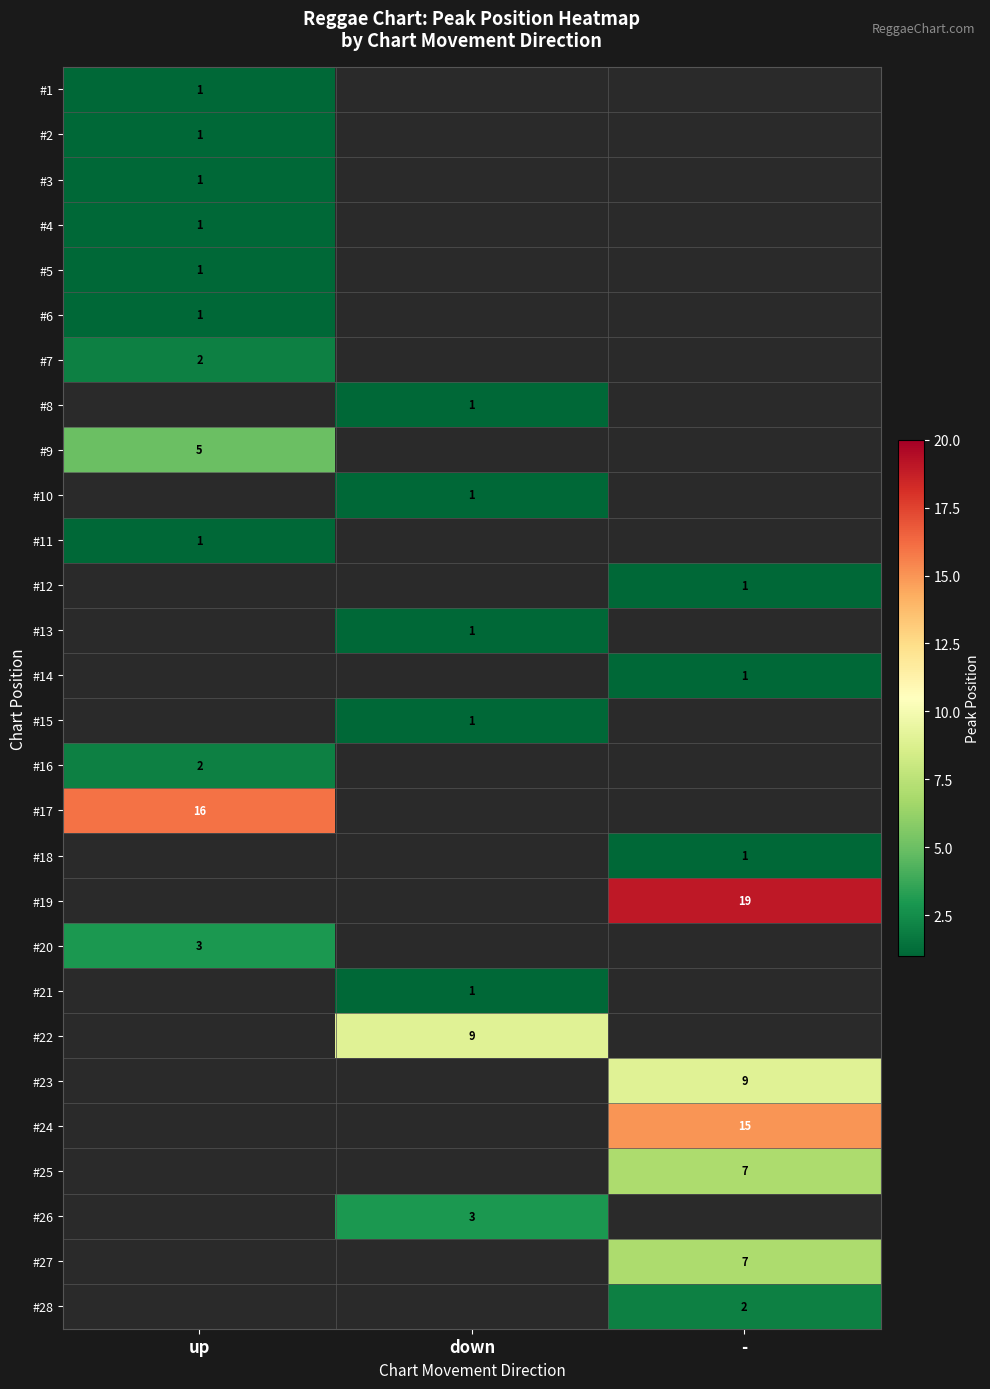

What is the spread (max minus min) of values at up?

15.0